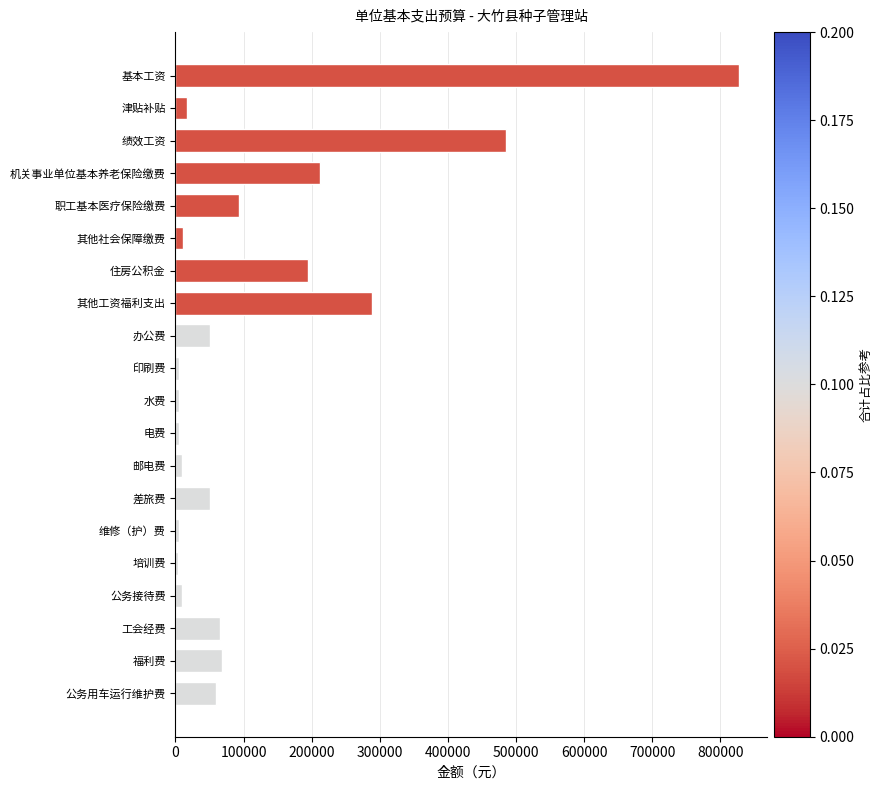

How many bars are there in total?

20